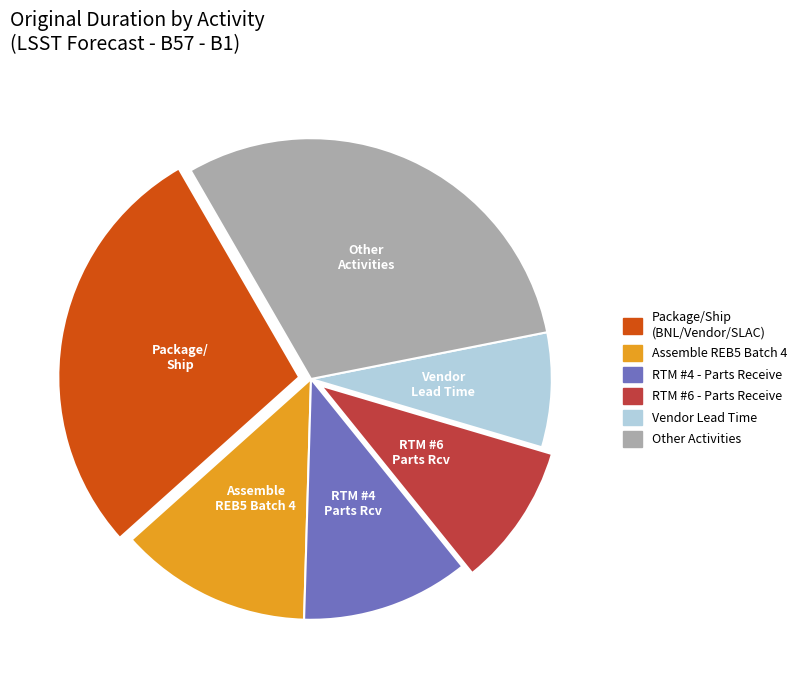

Does any single category account for the majority?

No